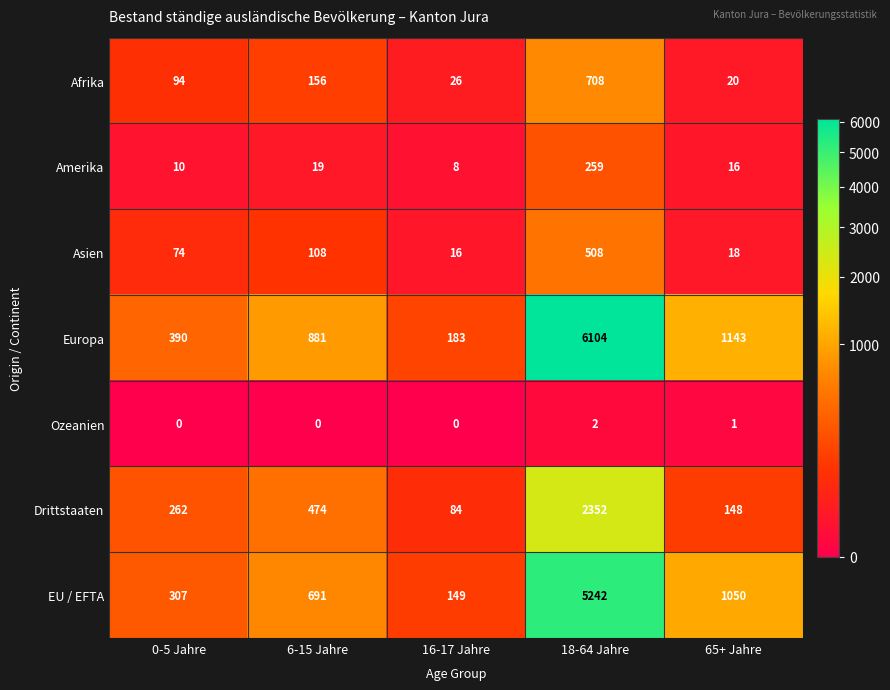

How many series are shown in this chart?

7